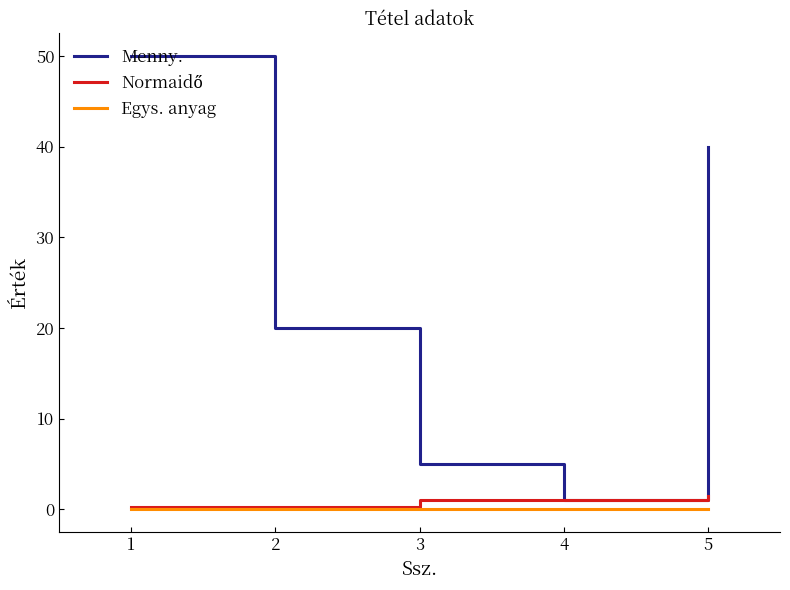

At which category does the chart reach its peak across all series?

1